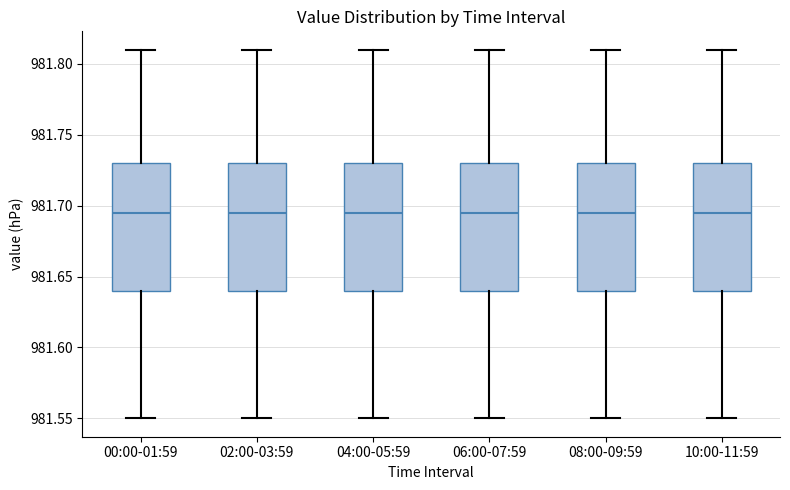

Where does the median line of the box for 00:00-01:59 sit on the y-axis? The values are not printed on the chart, so give them approximately, as read against the axis.

981.695